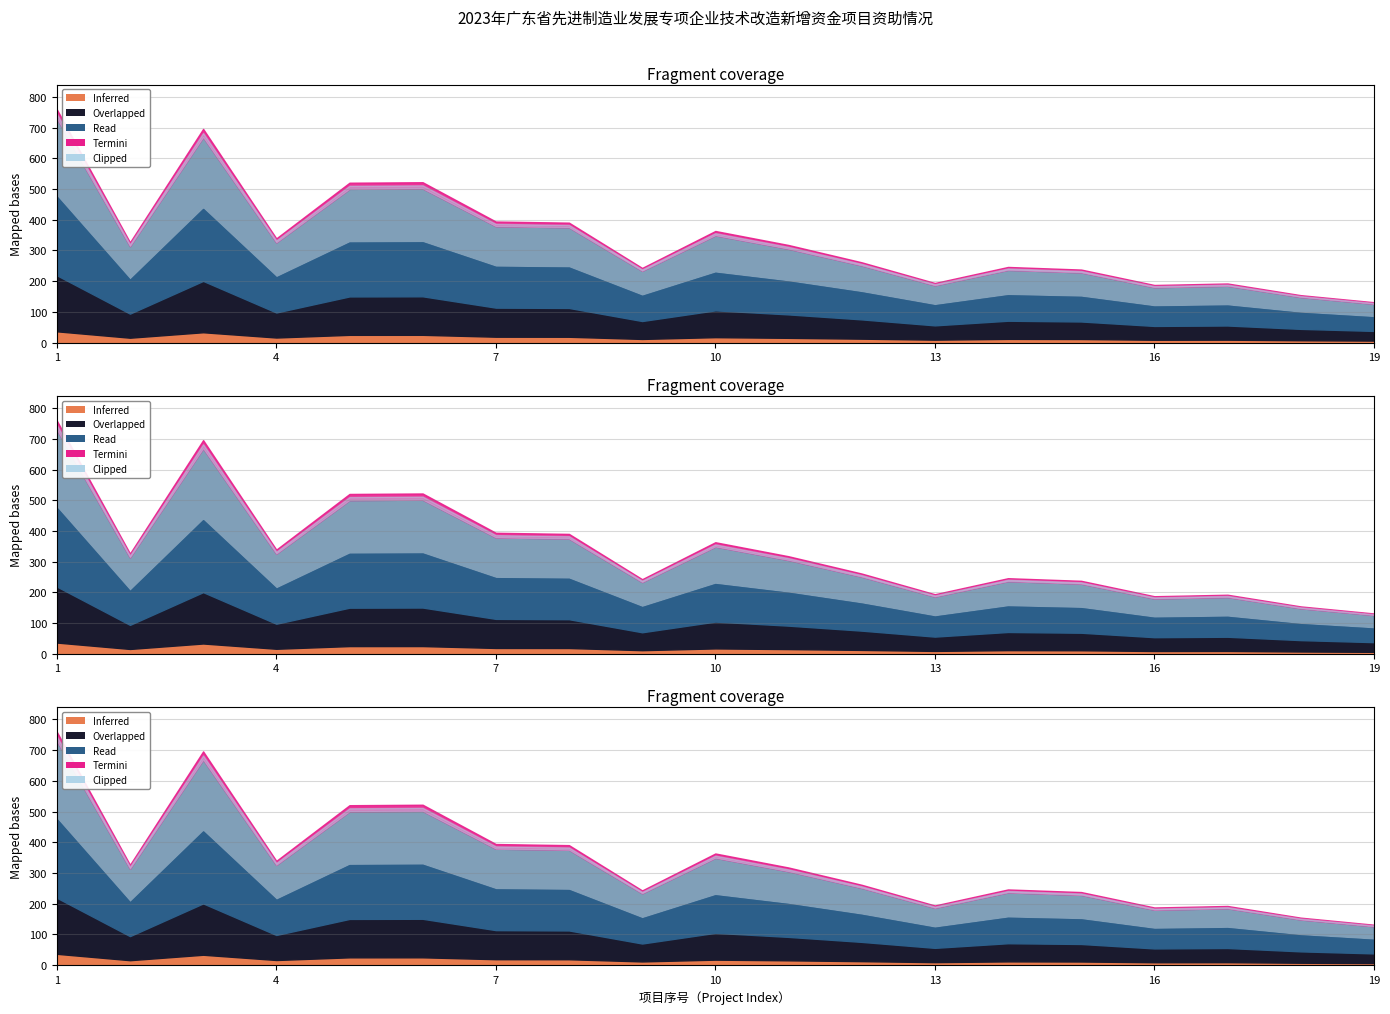

What is the maximum value shown in the chart?

730.9